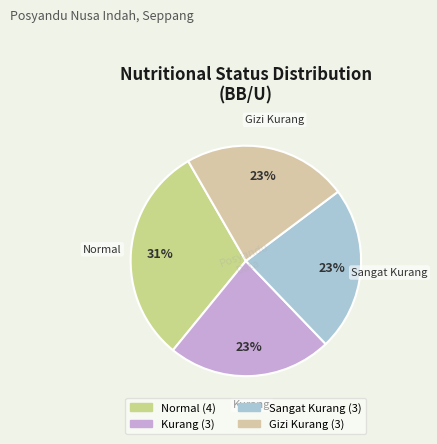

Which slice is the largest?

Normal